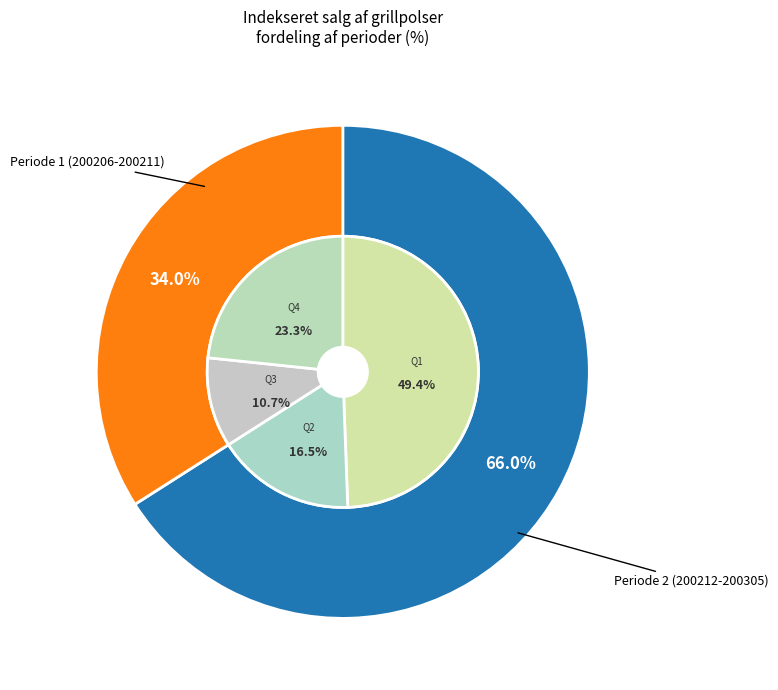

True or false: 200207 accounts for 29% of the total.

False